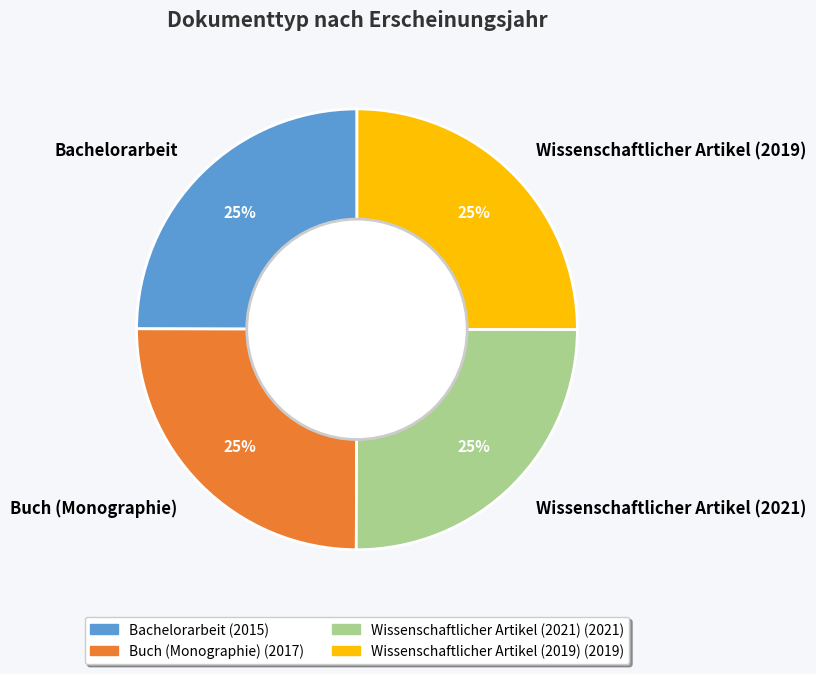

Does any single category account for the majority?

No